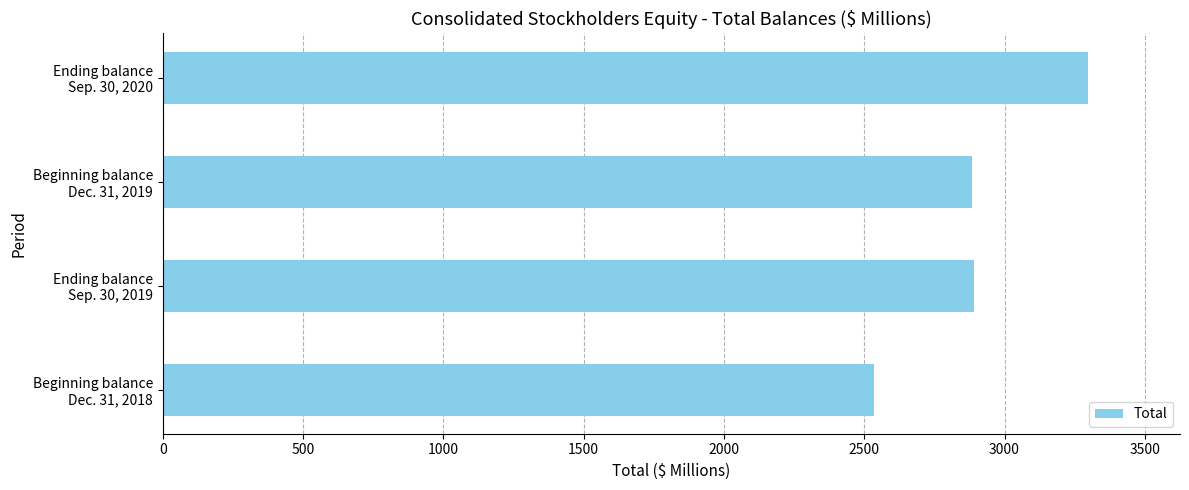

What is the sum of all values?

11609.1